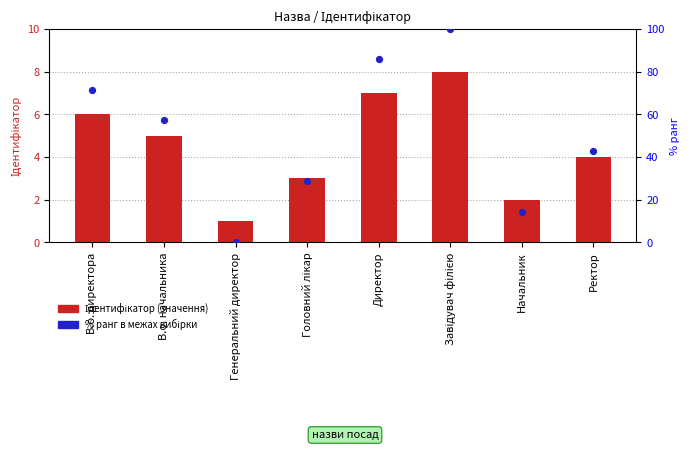

Which series reaches the maximum Y coordinate?

% ранг в межах вибірки